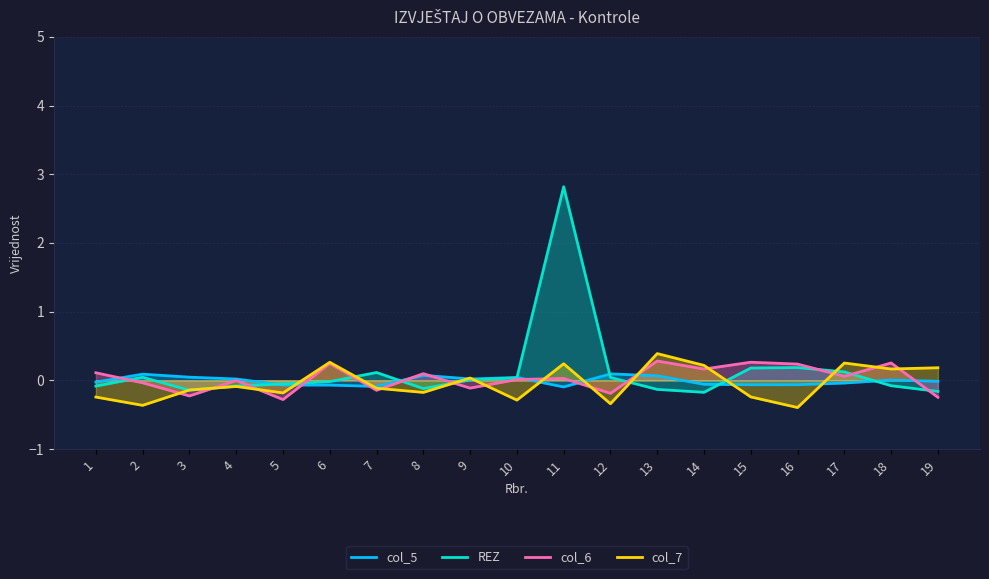

What is the difference between the highest and lowest values at 12?

0.4